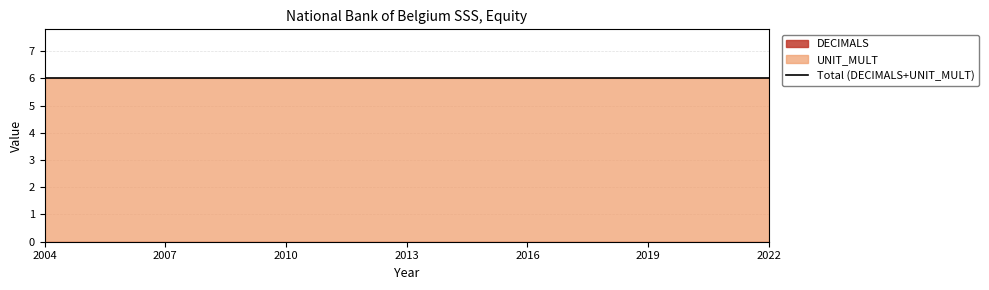

Which series has the largest total across all categories?

UNIT_MULT